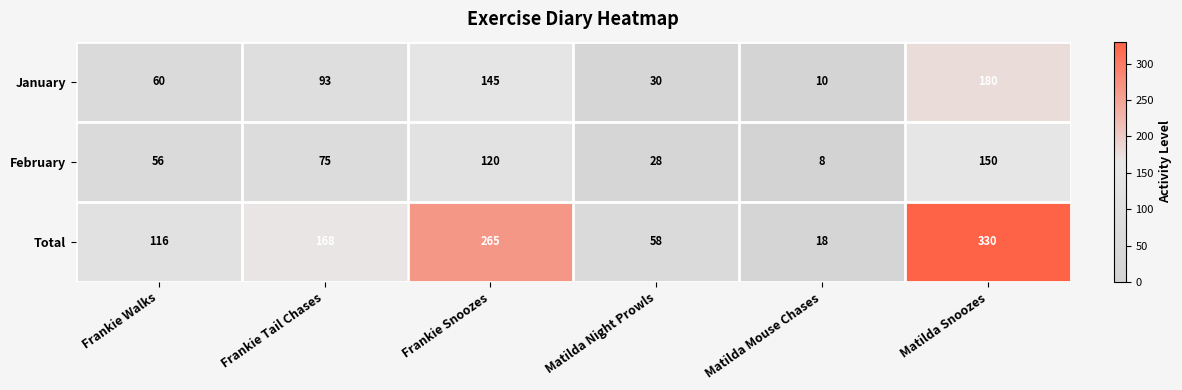

List the series in order of their peak value, lowest first.

February, January, Total